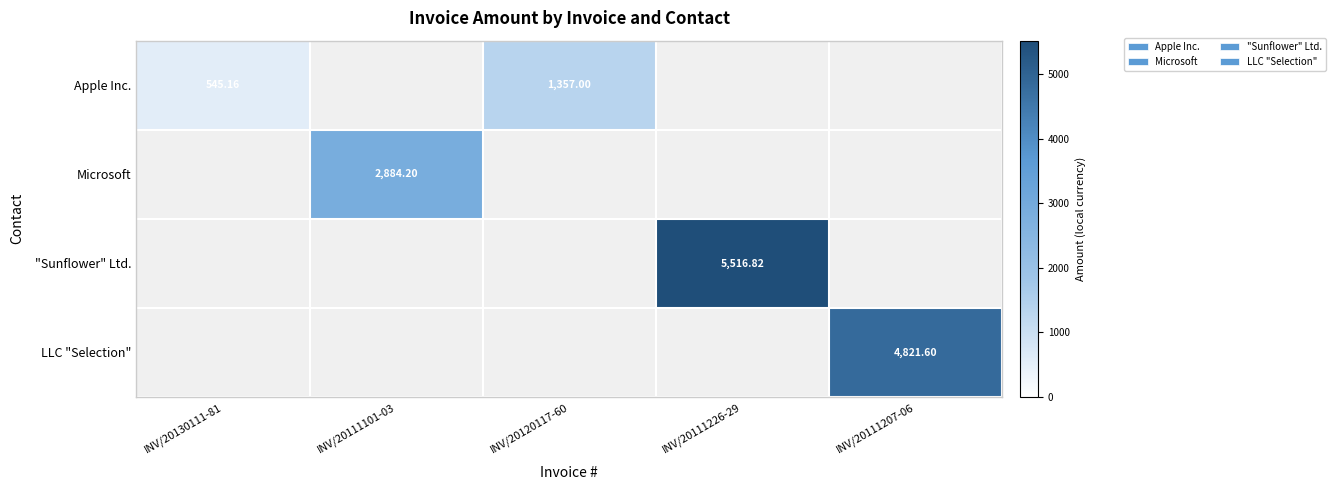

What is the sum of all Apple Inc. values?

1902.2